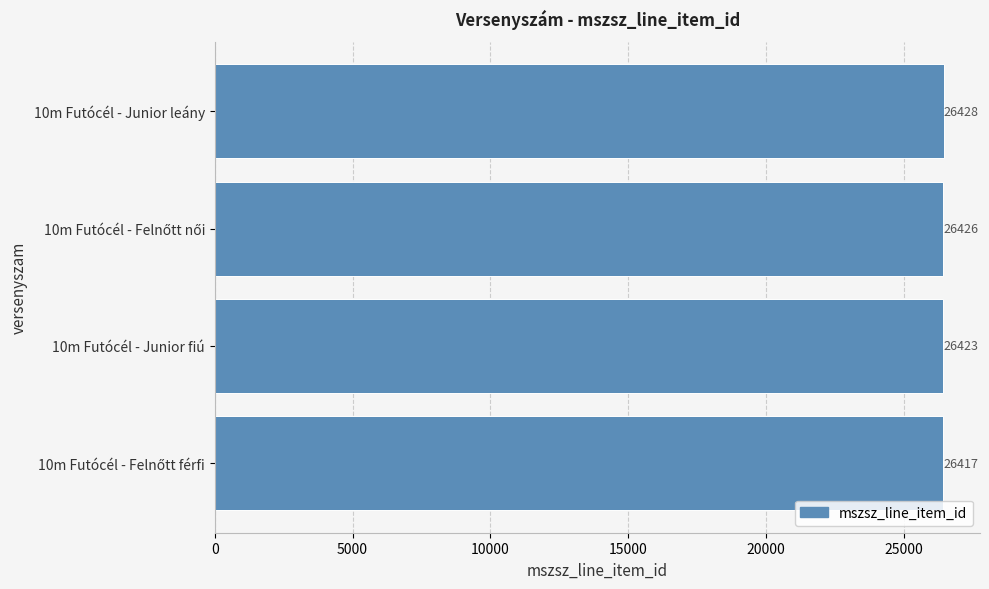

What is the change in value from 10m Futócél - Junior fiú to 10m Futócél - Junior leány?

+5